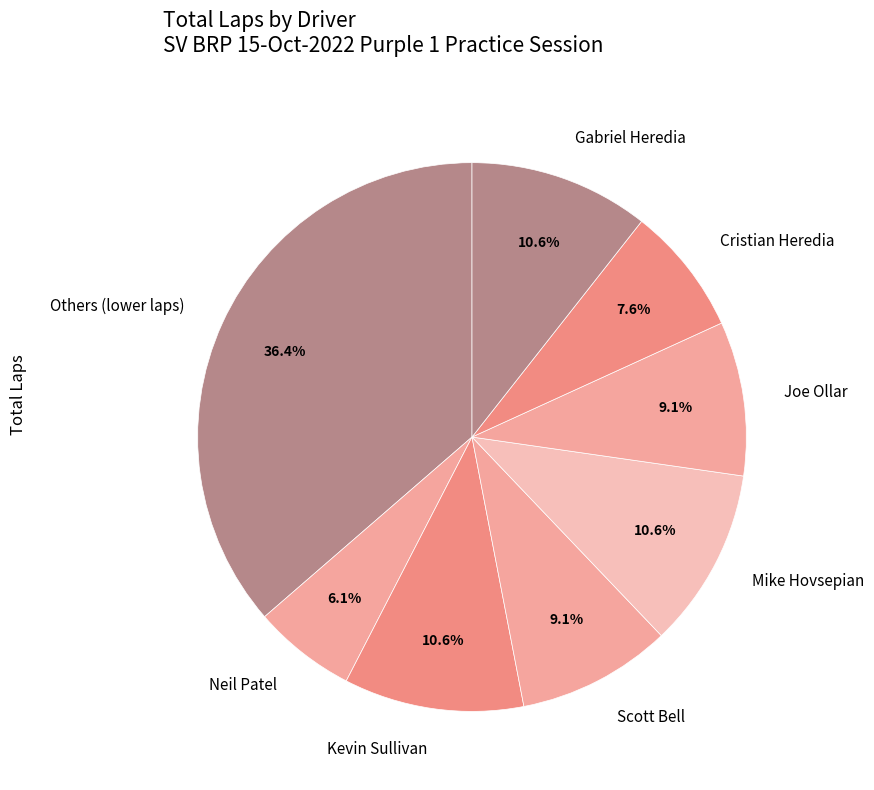

Is it true that Scott Bell is 1% of the pie?

False